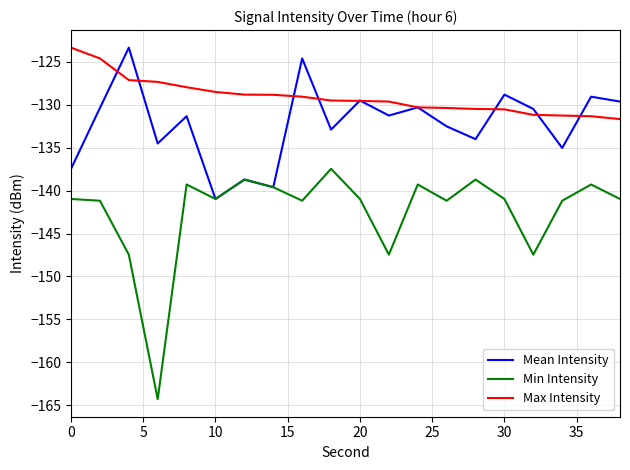

List the series in order of their overall mean, highest first.

Max Intensity, Mean Intensity, Min Intensity